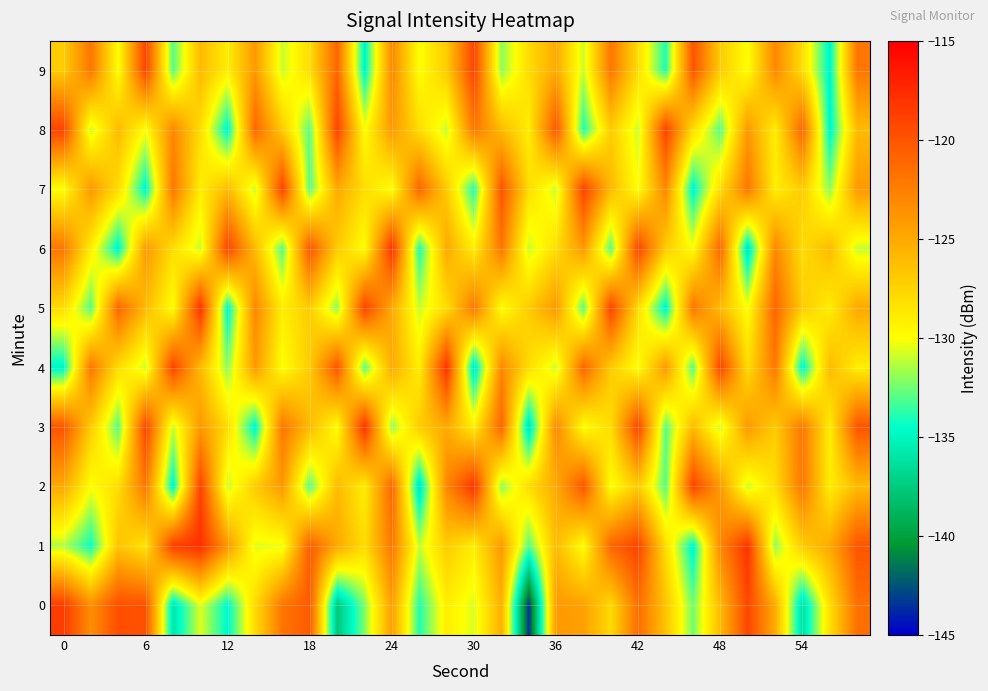

How many data points does each series have?

30